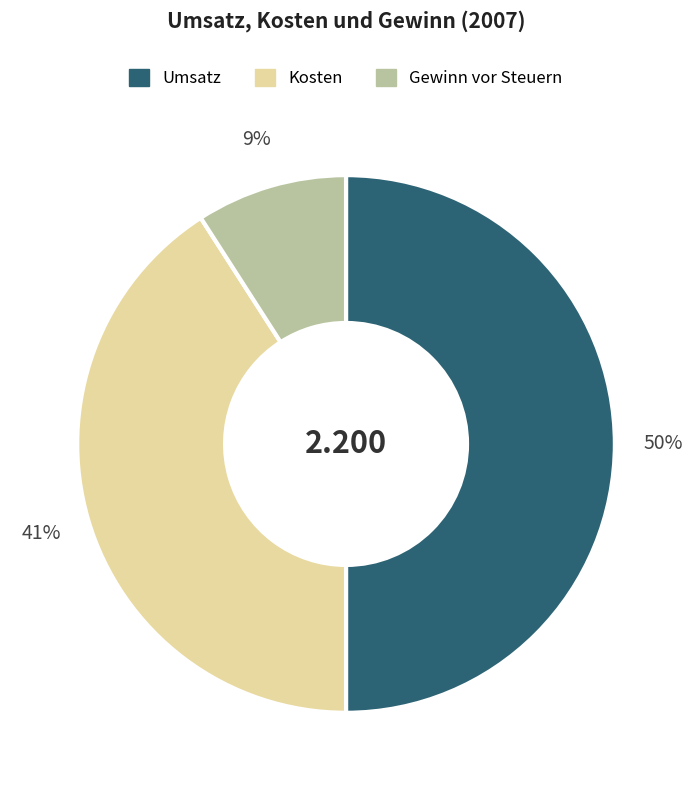

Rank the categories by value from lowest to highest.

Gewinn vor Steuern, Kosten, Umsatz